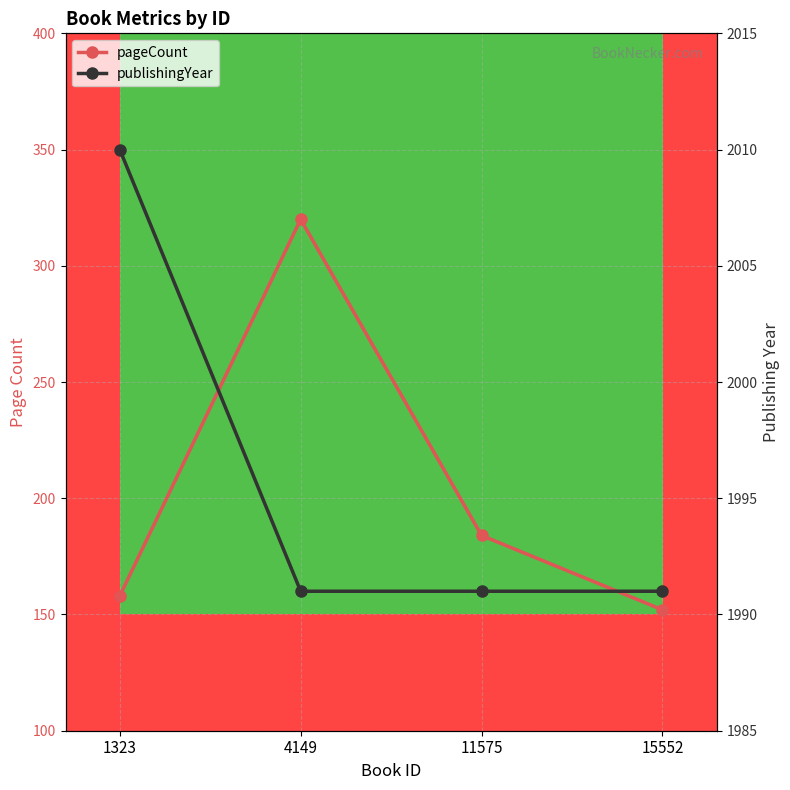

At how many categories does at least one series exceed 734?

4